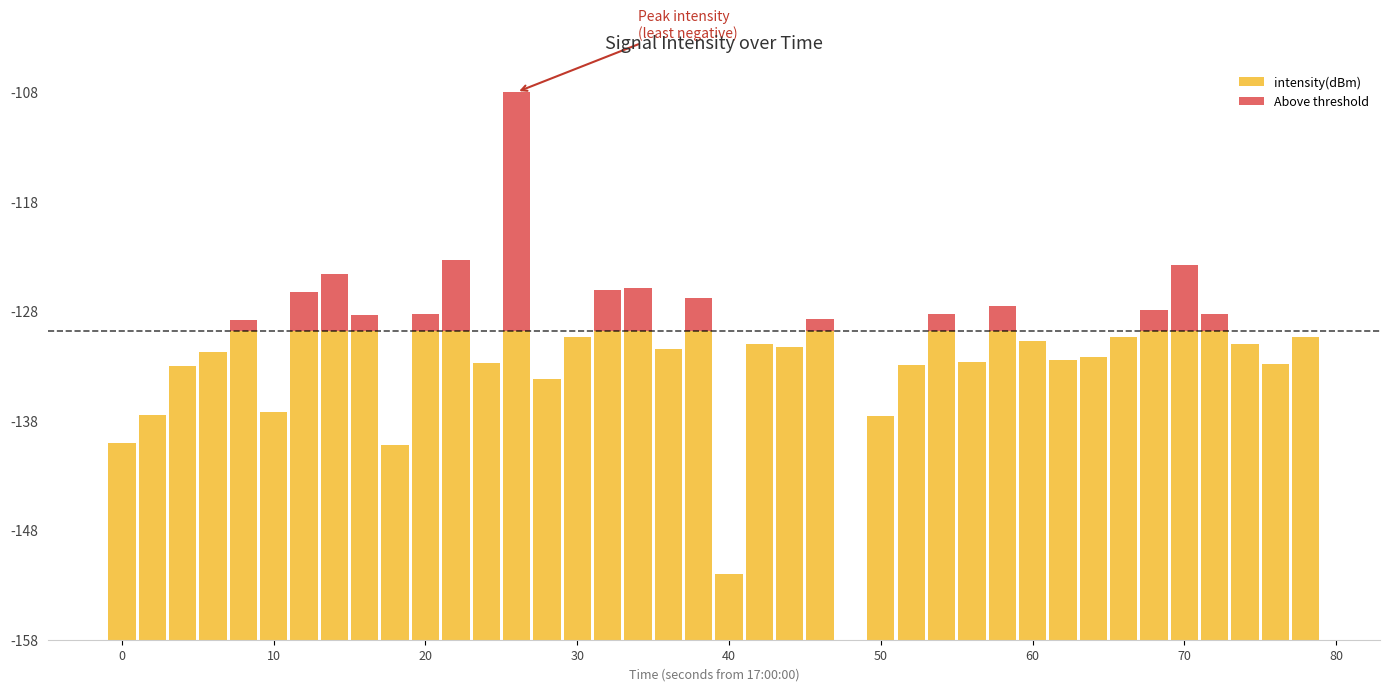

What is the difference between the maximum and minimum values in the intensity(dBm) series?

28.2